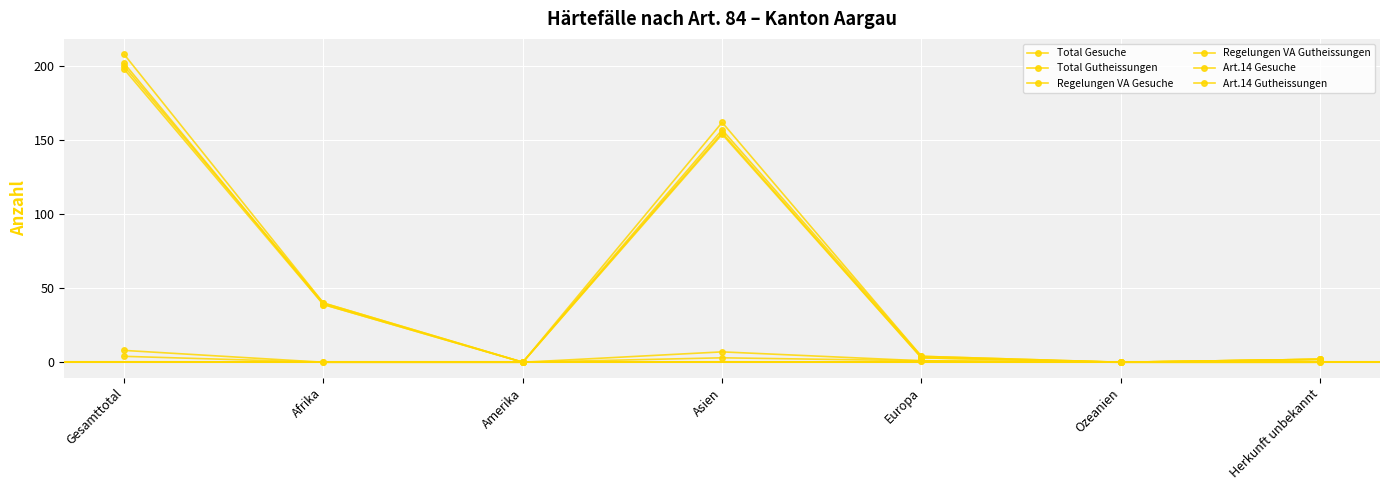

How many interior local peaks does the Art.14 Gesuche series have?

1